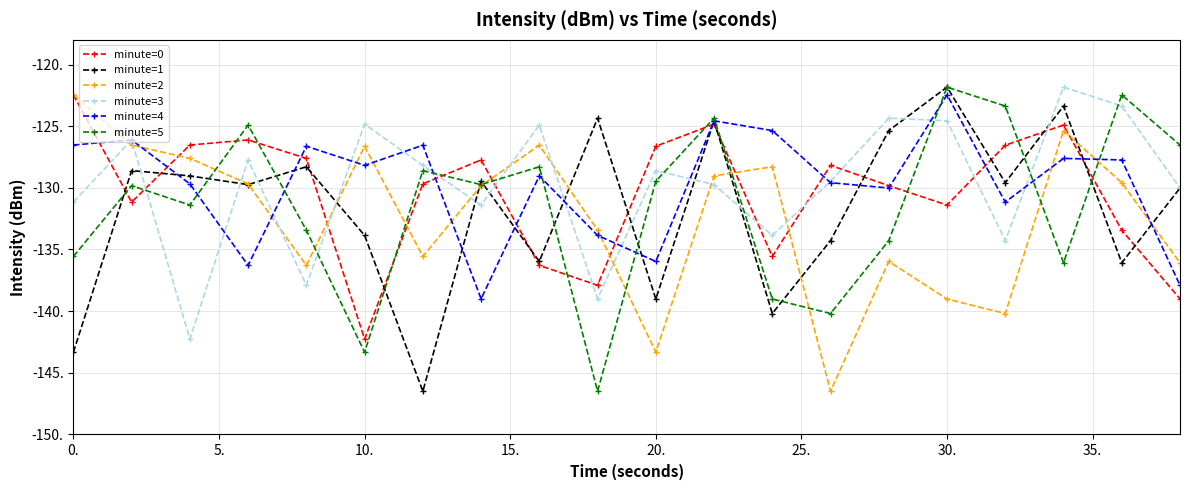

What is the minimum value for minute=0?

-142.3